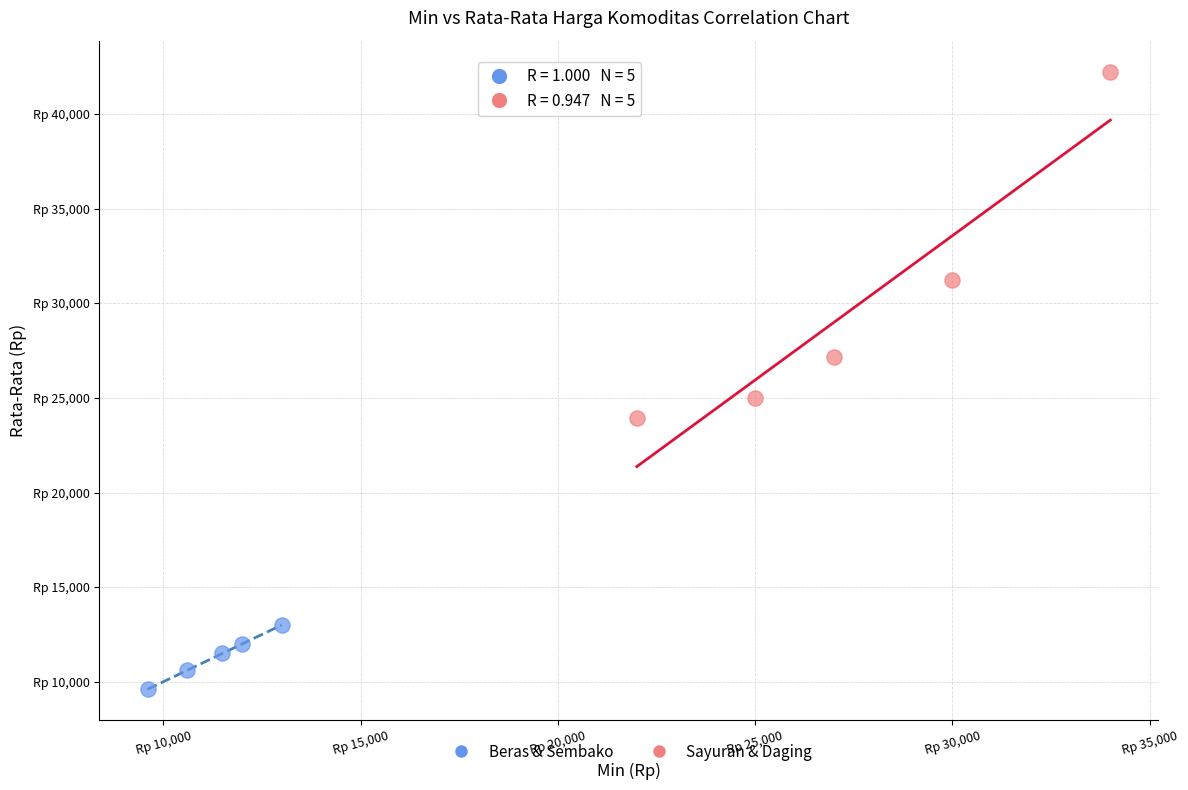

Which series has the largest Y range (max minus min)?

Sayuran & Daging